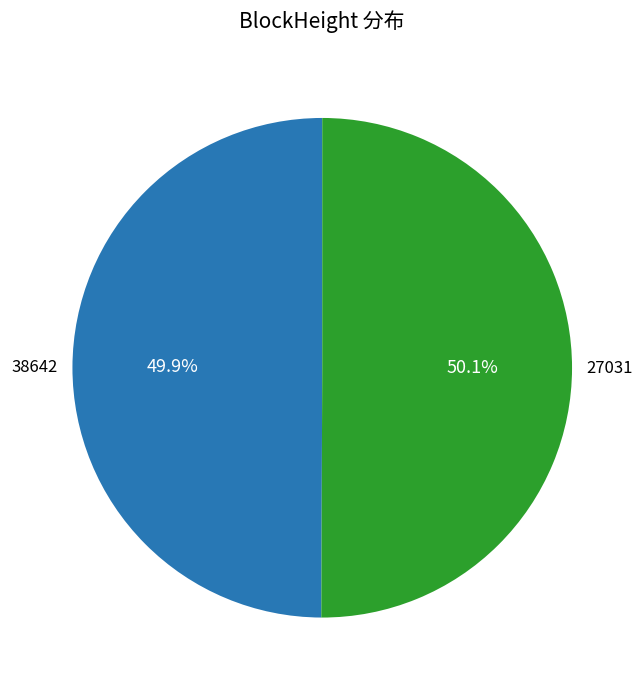

How many segments does this pie chart have?

2